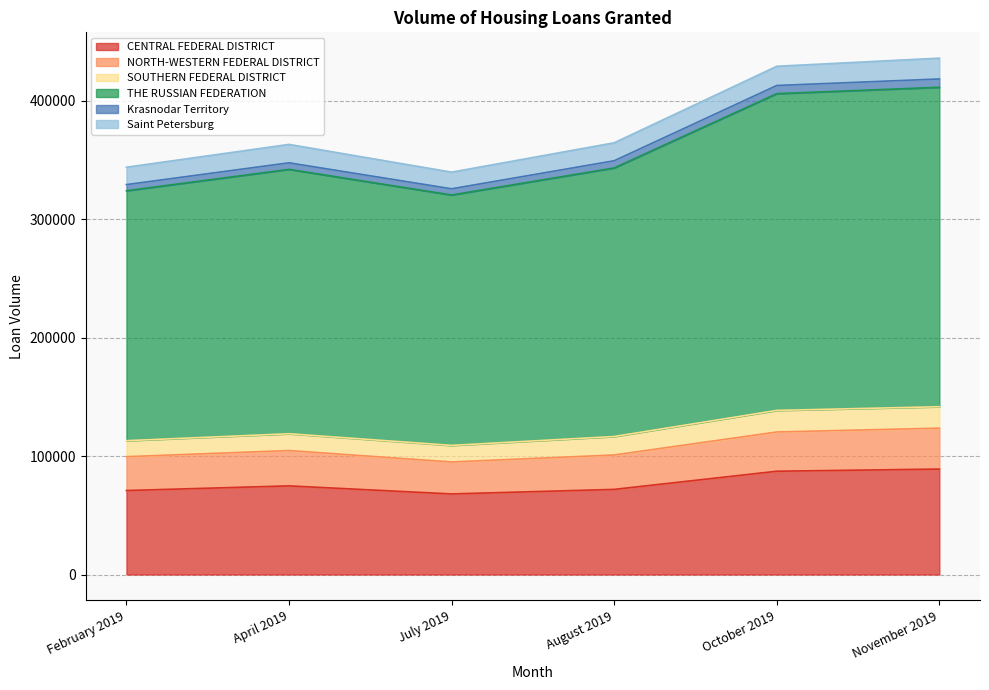

Which category has the lowest value across all series?

July 2019